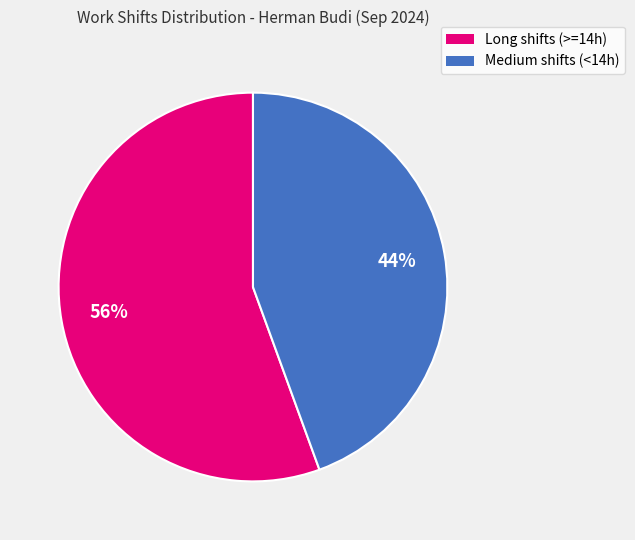

To the nearest percent, what is the average slice percentage?

50%